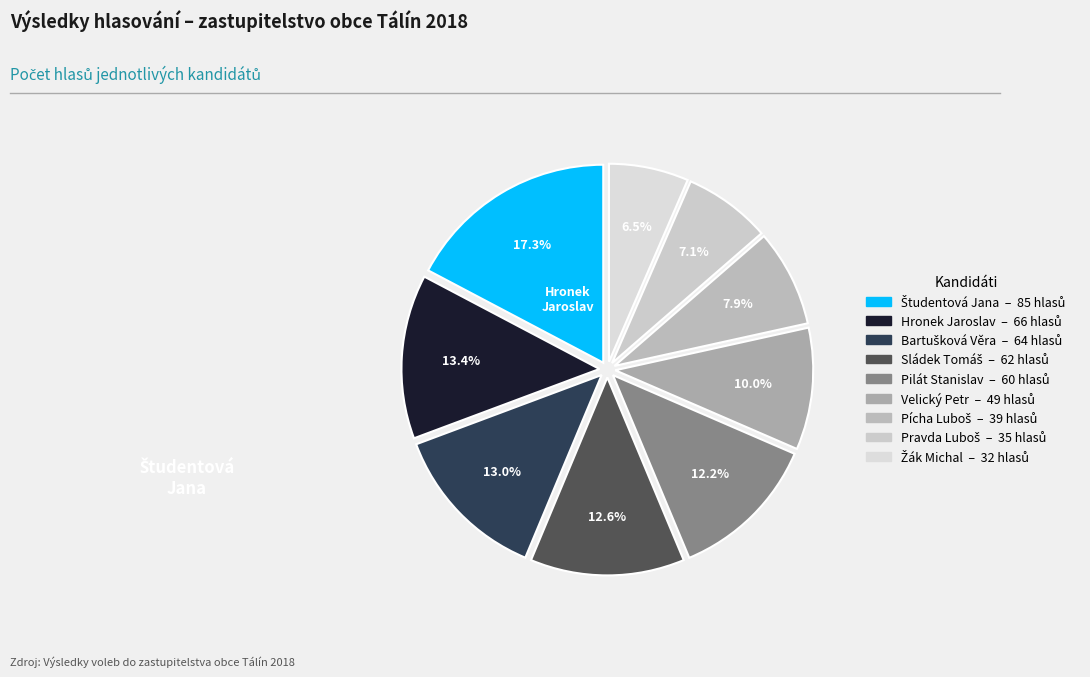

How many segments does this pie chart have?

9